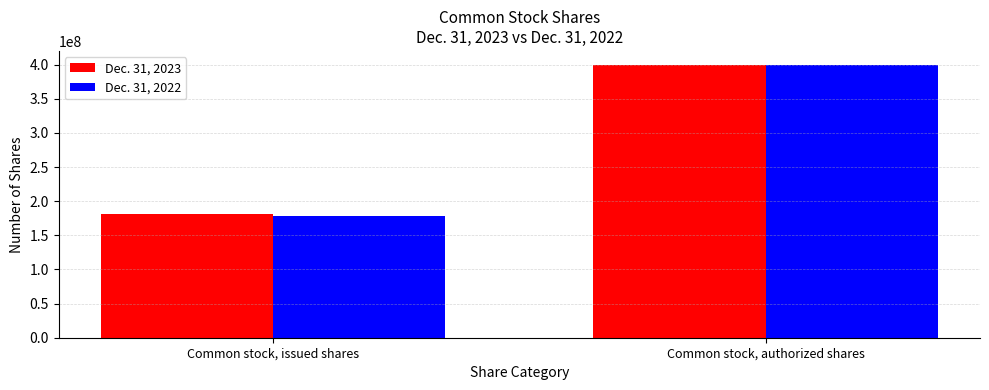

Read the Dec. 31, 2023 value at Common stock, authorized shares, to the nearest 100.

400000000